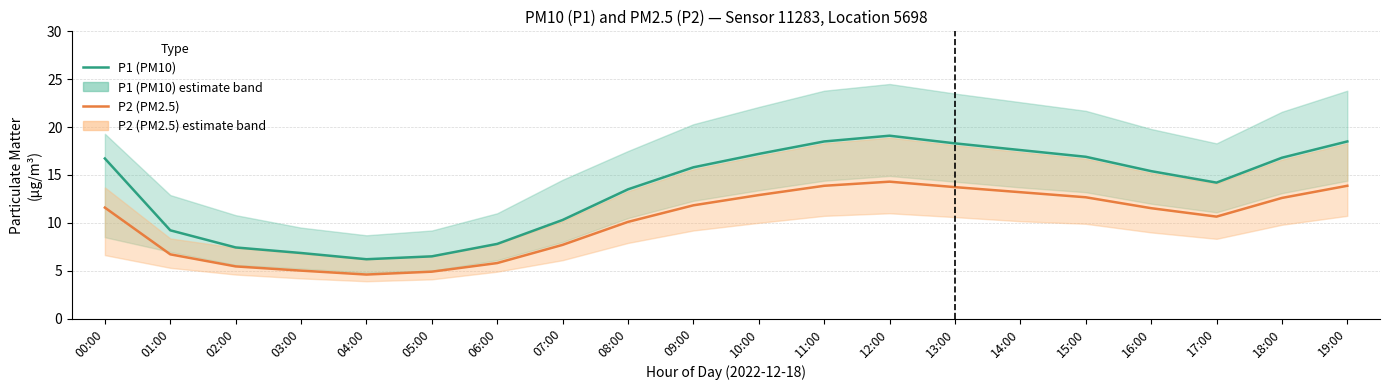

What is the total value across all series at 18:00?

29.4